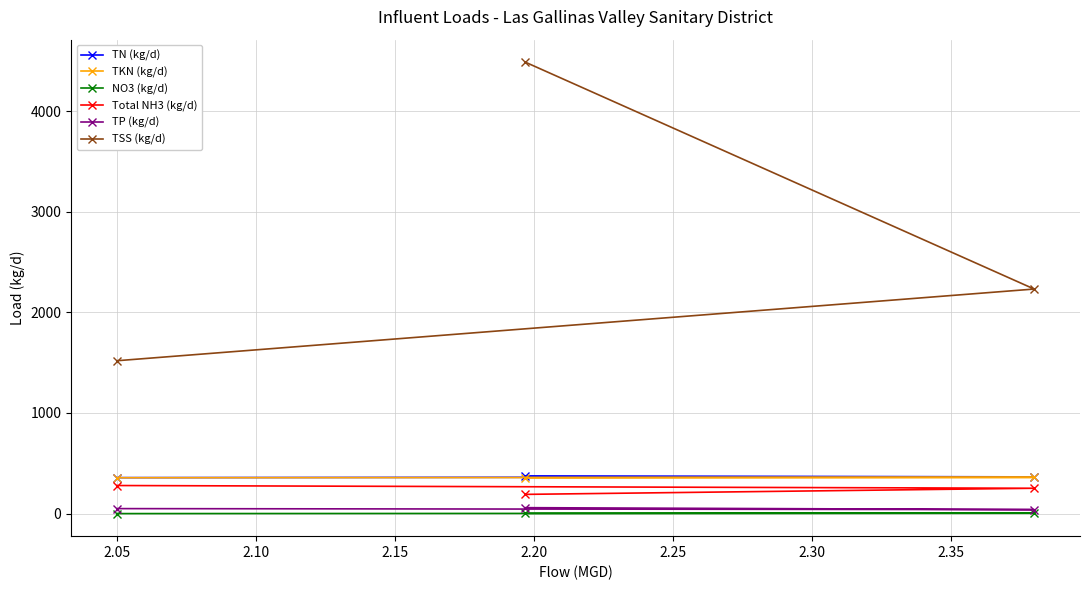

What is the minimum value for Total NH3 (kg/d)?

191.0